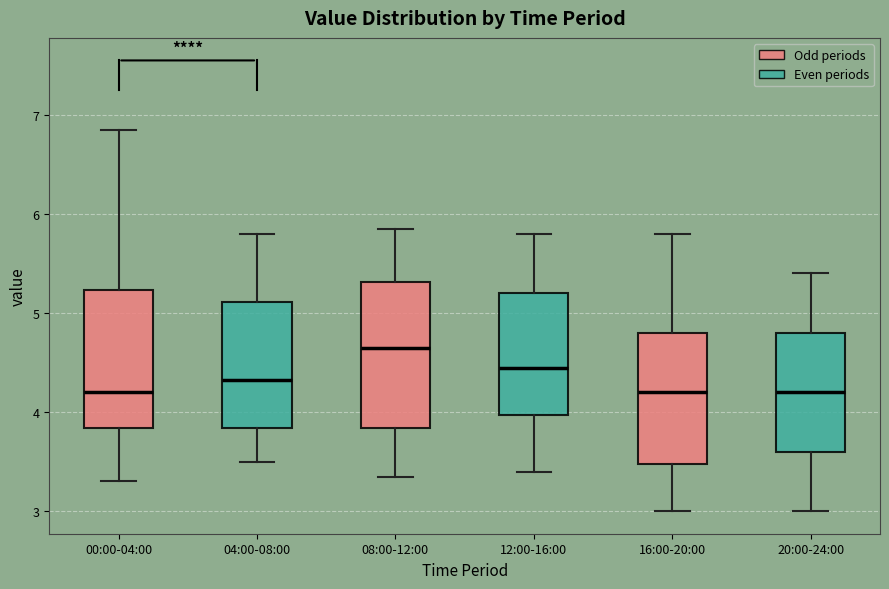

Reading left to right, read every box against the y-axis: the position of its median line, the range the box covers, and the ends of its whiskers. The values are not printed on the chart, so give them approximately, as read against the axis.

00:00-04:00: median 4.2, box 3.8 to 5.2, whiskers 3.3 to 6.9
04:00-08:00: median 4.3, box 3.8 to 5.1, whiskers 3.5 to 5.8
08:00-12:00: median 4.7, box 3.8 to 5.3, whiskers 3.4 to 5.9
12:00-16:00: median 4.5, box 4.0 to 5.2, whiskers 3.4 to 5.8
16:00-20:00: median 4.2, box 3.5 to 4.8, whiskers 3.0 to 5.8
20:00-24:00: median 4.2, box 3.6 to 4.8, whiskers 3.0 to 5.4